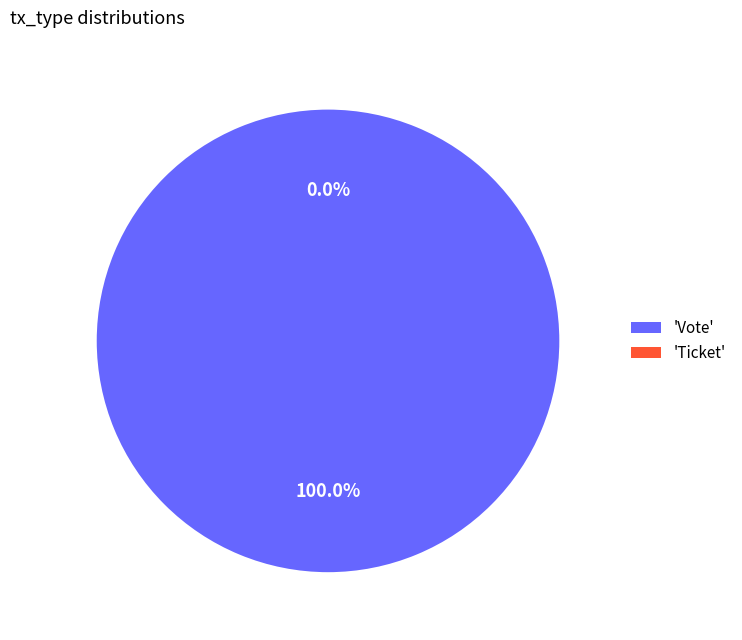

How many segments does this pie chart have?

2